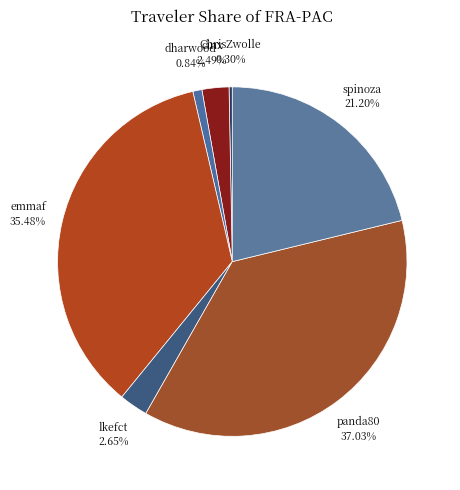

Which slice is the largest?

panda80